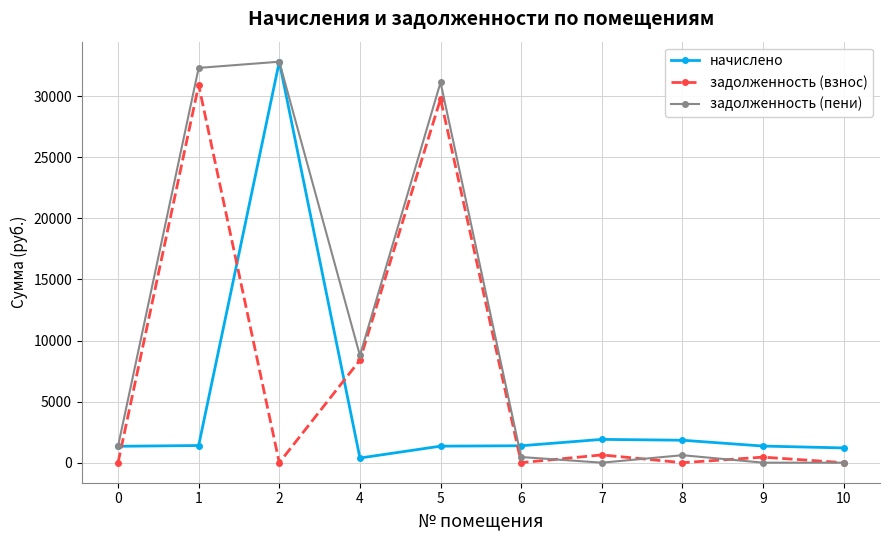

Which series has the widest spread of values?

задолженность (пени)